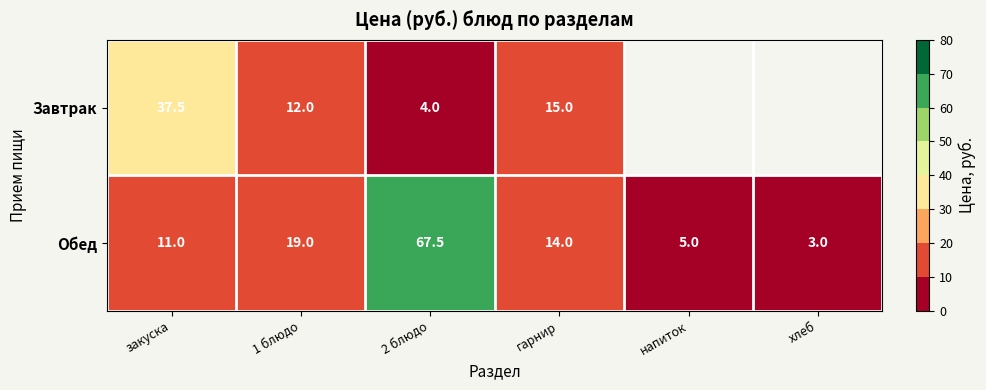

Rank the categories by Обед value from lowest to highest.

хлеб, напиток, закуска, гарнир, 1 блюдо, 2 блюдо